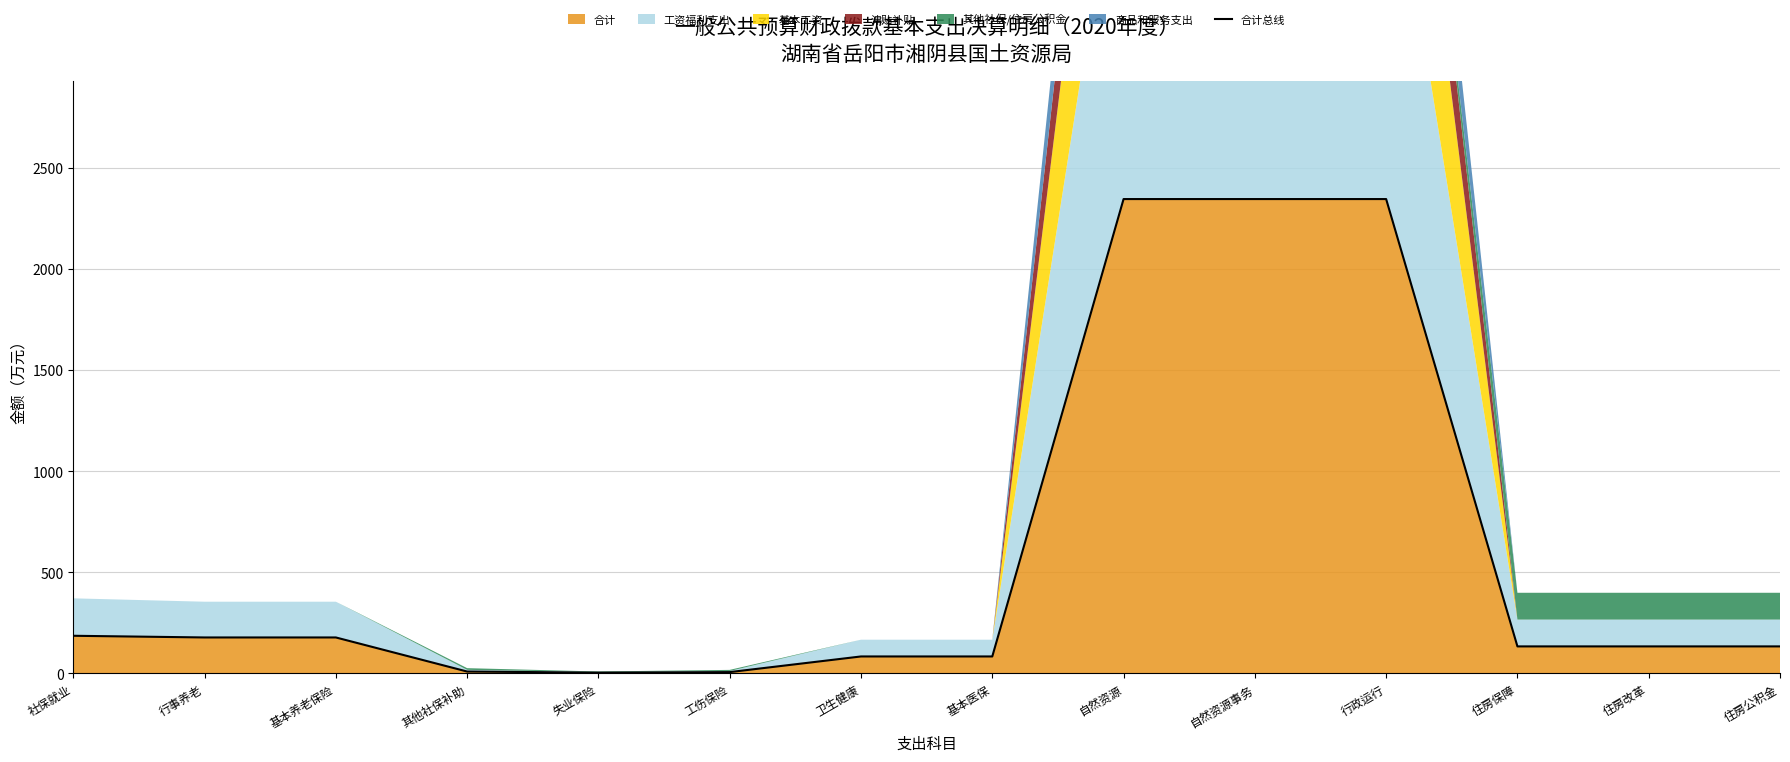

Reading left to right, what are all the values shown in this chart?

185.2	176.9	176.9	8.3	2.8	5.5	82.9	82.9	2345.4	2345.4	2345.4	132.6	132.6	132.6